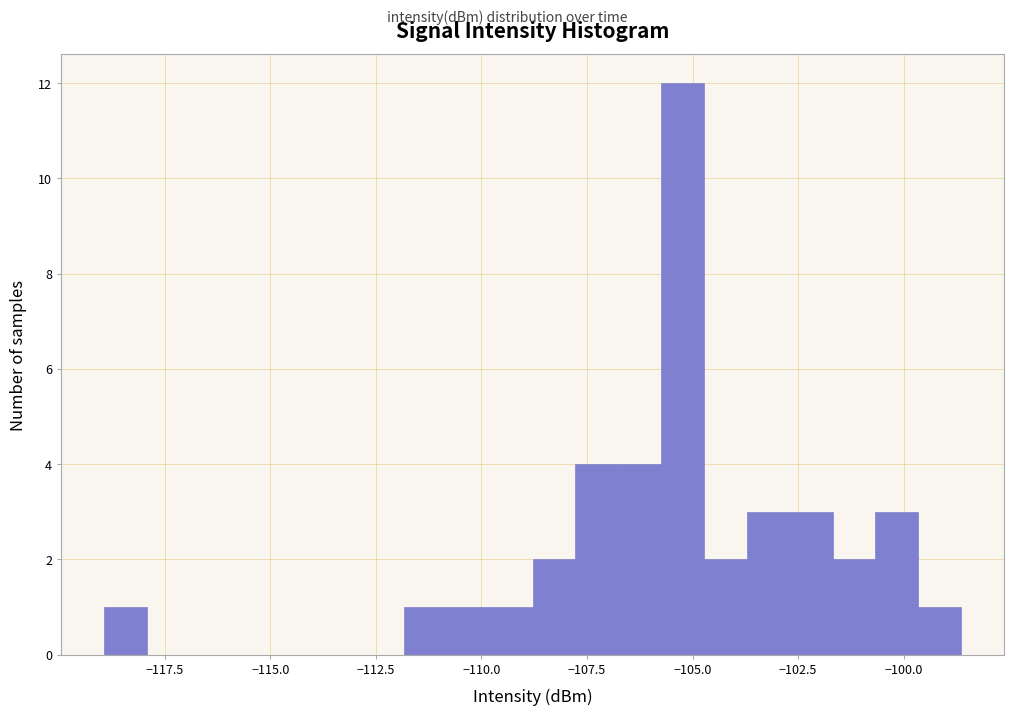

Read against the x-axis, roughly where is the centre of the tallest bar?

-105.0